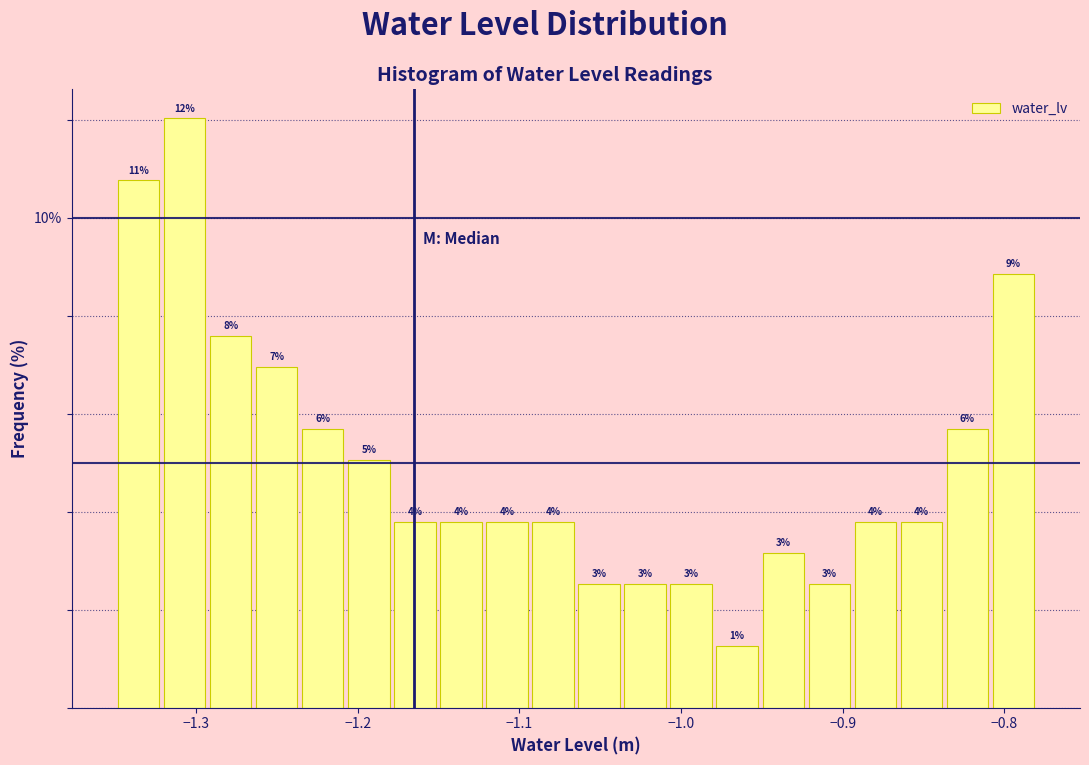

Read against the x-axis, roughly where is the centre of the tallest bar?

-1.31